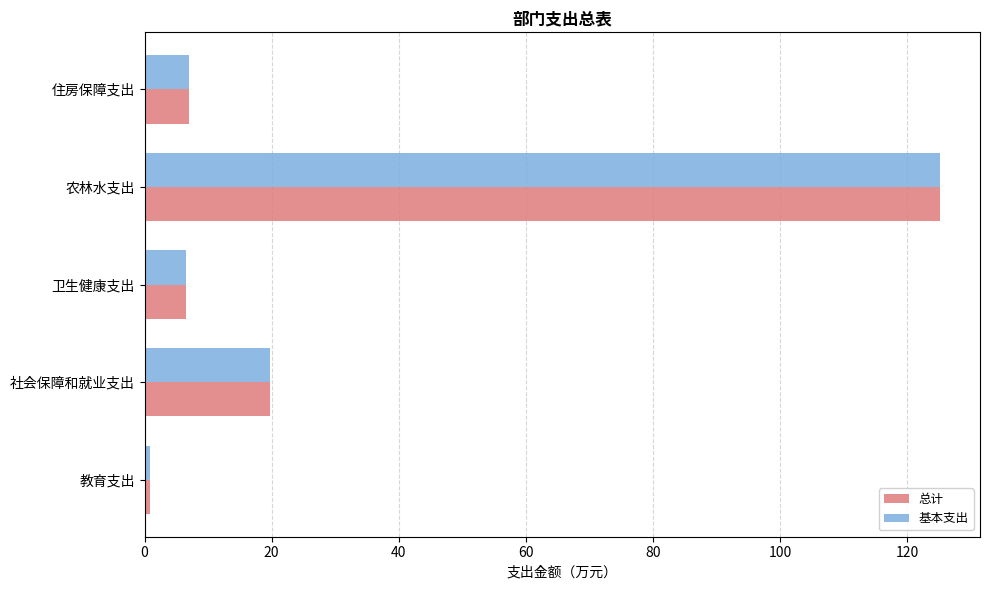

What is the greatest value displayed?

125.2